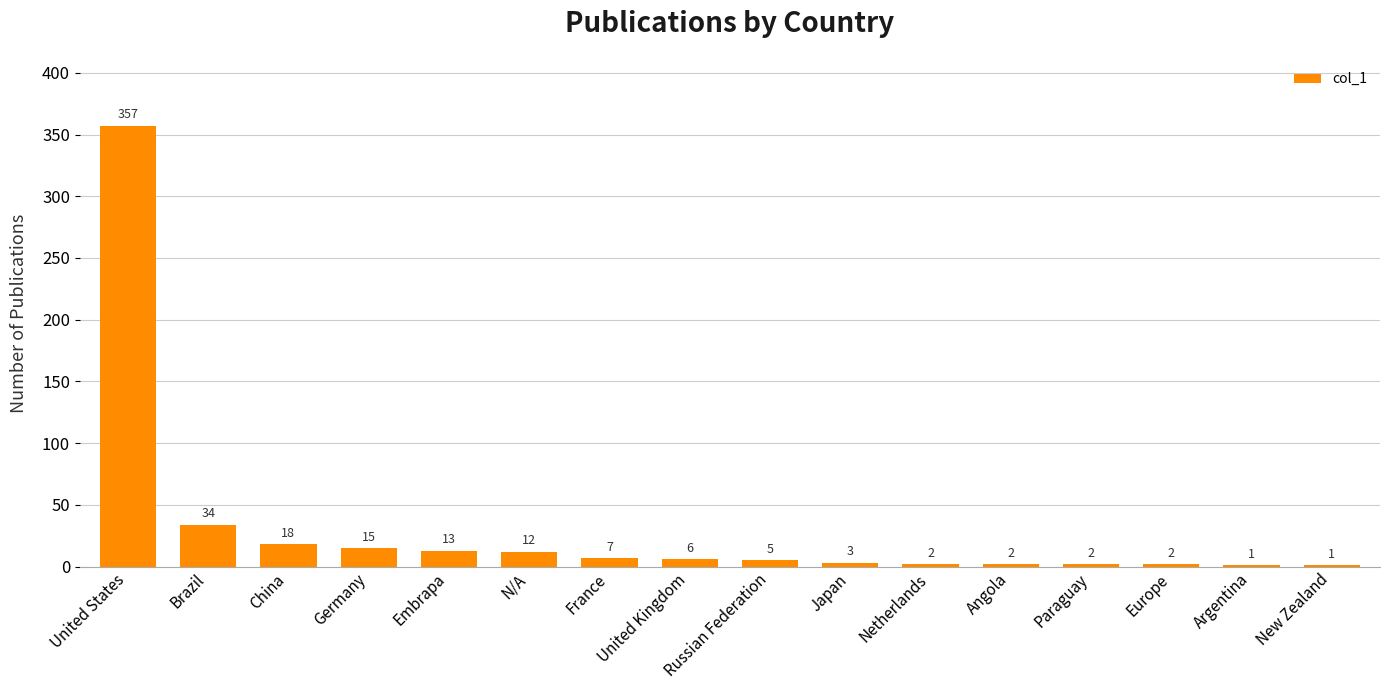

What is the change in value from N/A to New Zealand?

-11